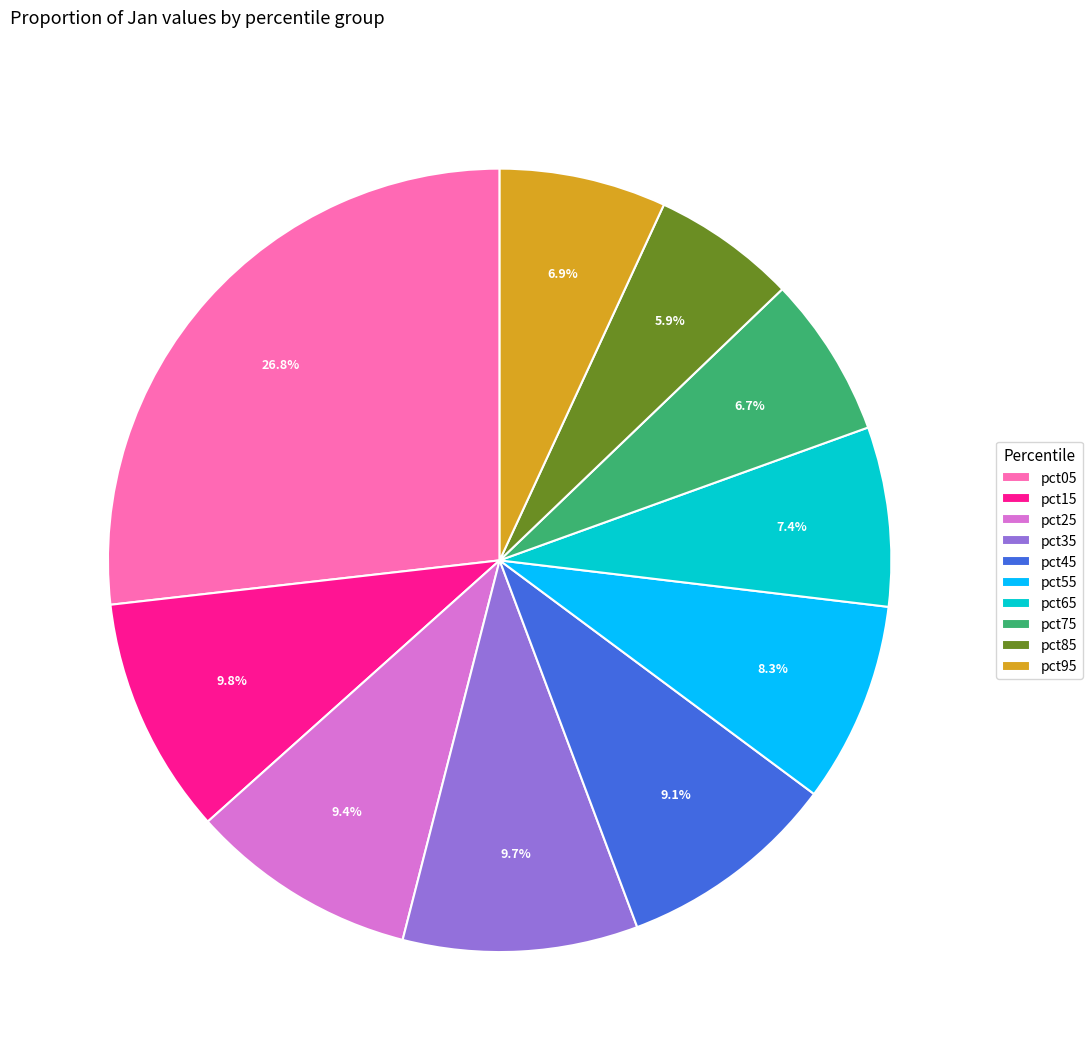

To the nearest percent, what portion does pct85 represent?

6%